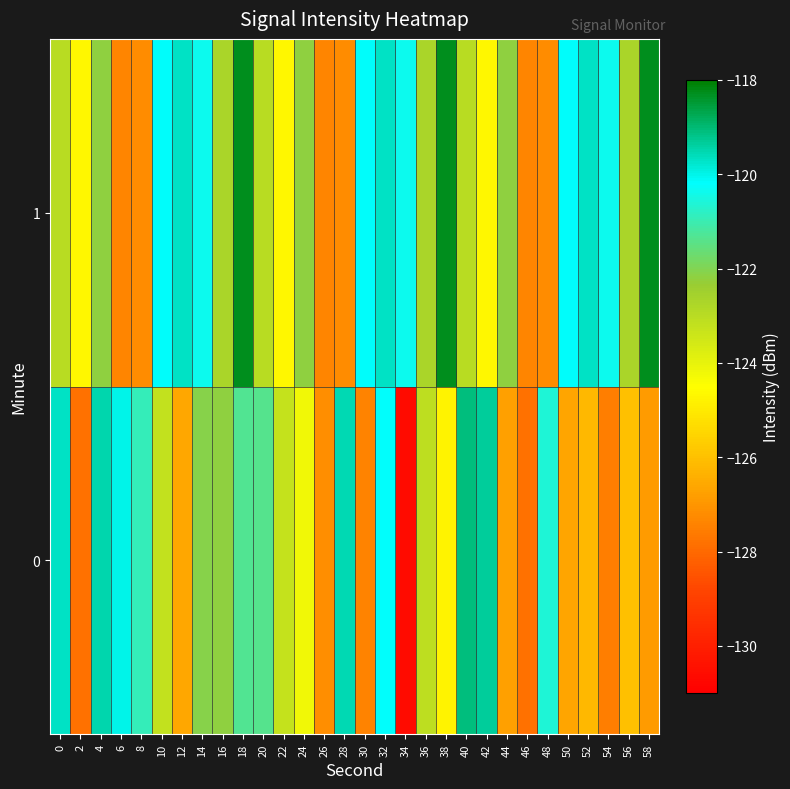

Reading left to right, extract all data points from this chart.

0: 0=-119.7	2=-127.8	4=-119.5	6=-120.0	8=-120.9	10=-123.2	12=-126.6	14=-122.1	16=-122.2	18=-121.4	20=-121.4	22=-123.2	24=-124.2	26=-127.2	28=-119.5	30=-127.4	32=-120.2	34=-130.6	36=-123.1	38=-124.8	40=-119.1	42=-119.3	44=-126.7	46=-127.8	48=-120.6	50=-126.7	52=-126.2	54=-127.5	56=-126.0	58=-126.9
1: 0=-123.0	2=-124.7	4=-122.2	6=-127.4	8=-127.2	10=-120.2	12=-119.7	14=-120.4	16=-122.7	18=-118.3	20=-123.0	22=-124.7	24=-122.2	26=-127.4	28=-127.2	30=-120.2	32=-119.7	34=-120.4	36=-122.7	38=-118.3	40=-123.0	42=-124.7	44=-122.2	46=-127.4	48=-127.2	50=-120.2	52=-119.7	54=-120.4	56=-122.7	58=-118.3